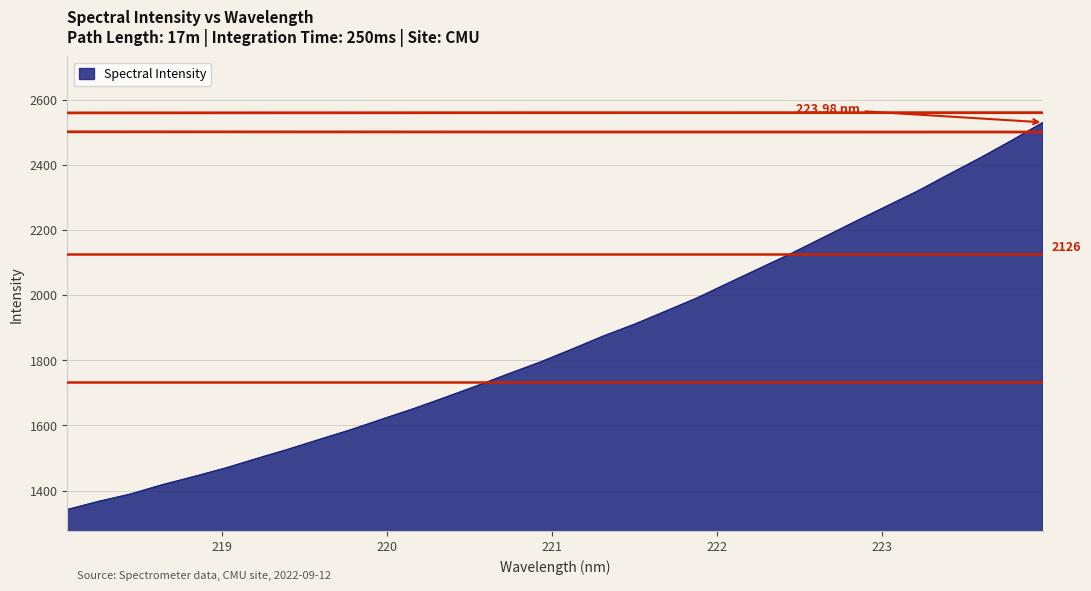

True or false: the data has more than 0 interior local peaks.

False